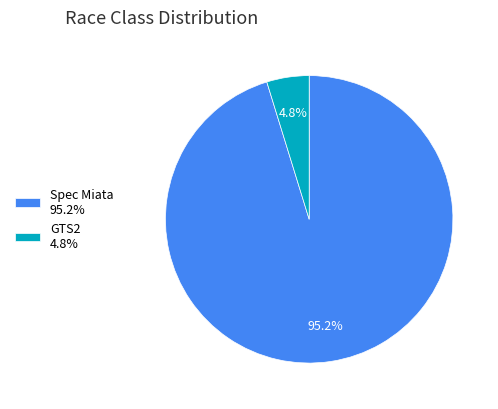

Do GTS2 4.8% and Spec Miata 95.2% together represent more than half of the pie?

Yes